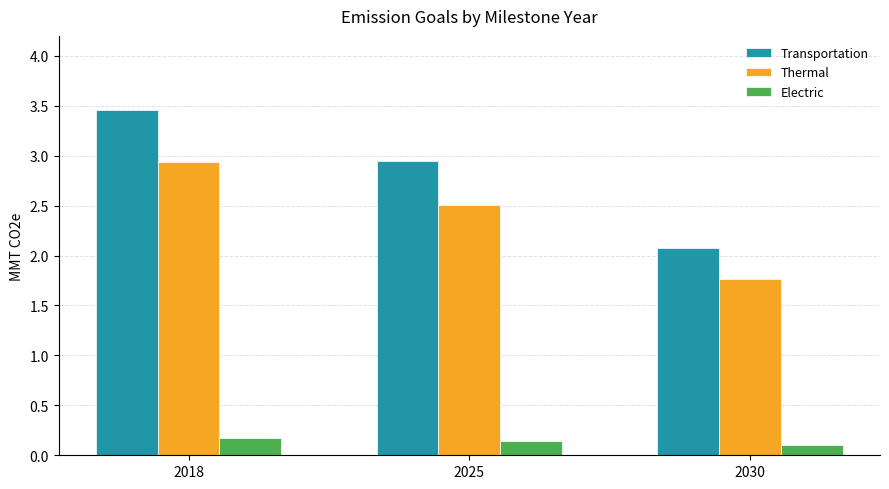

Count the number of data series in this chart.

3